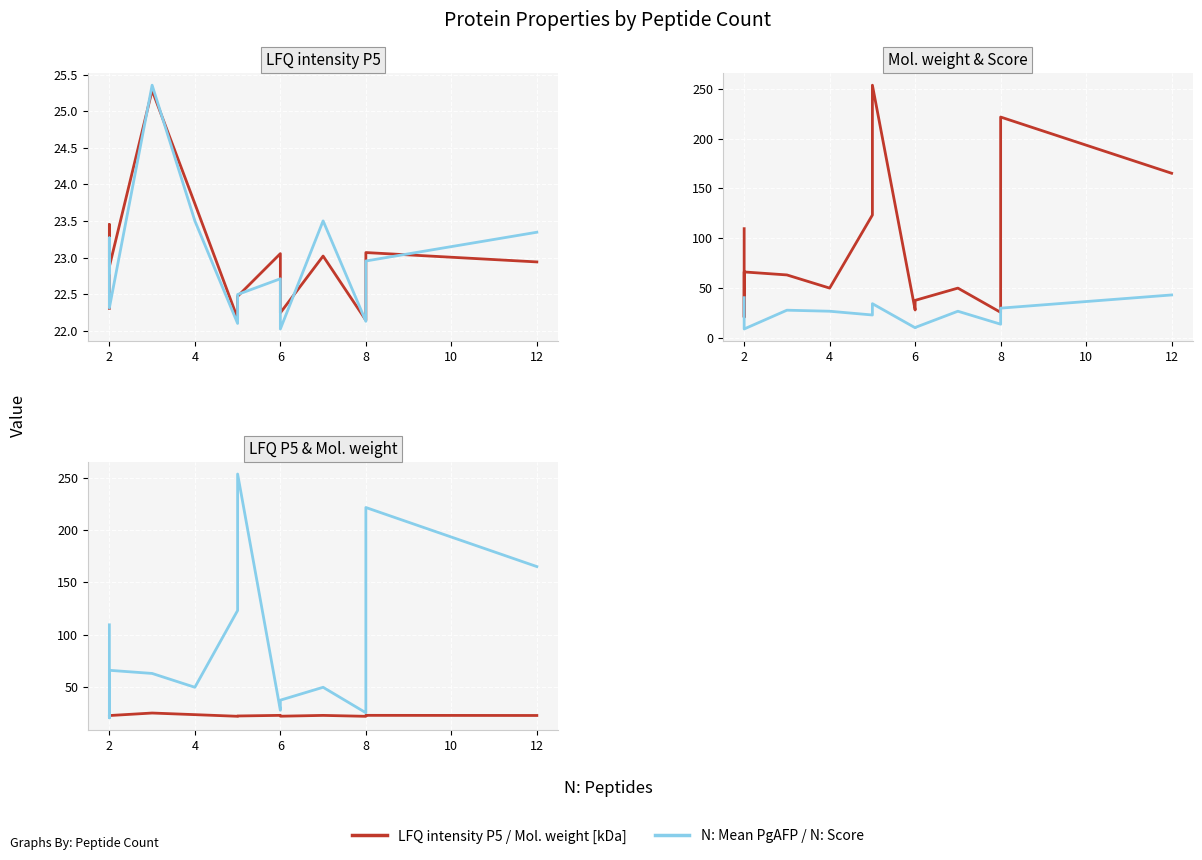

How many data points does each series have?

13